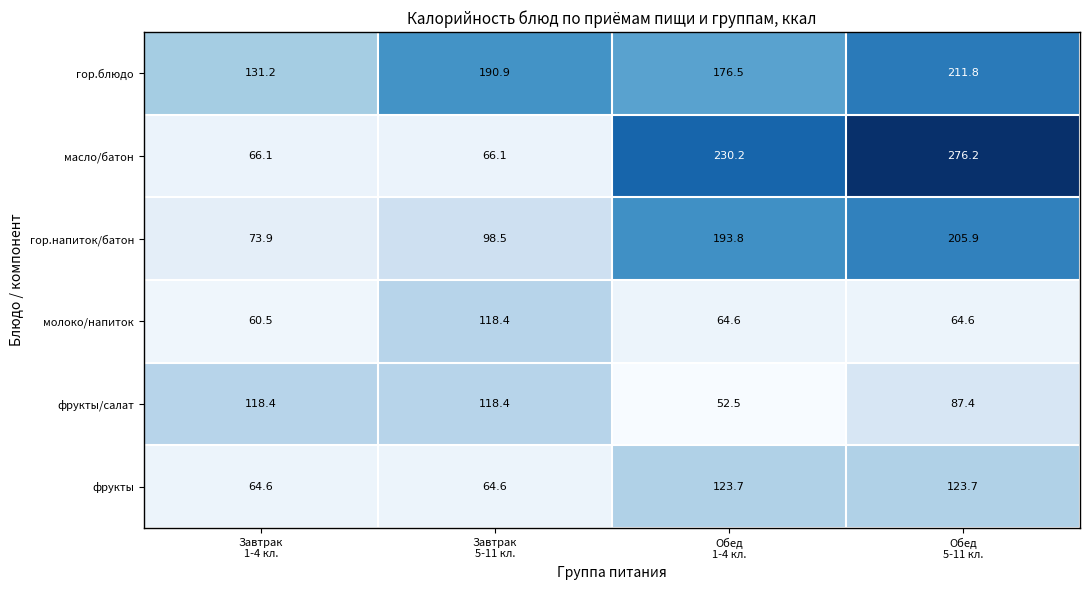

What is the difference between the maximum and second lowest values in the масло/батон series?

210.1